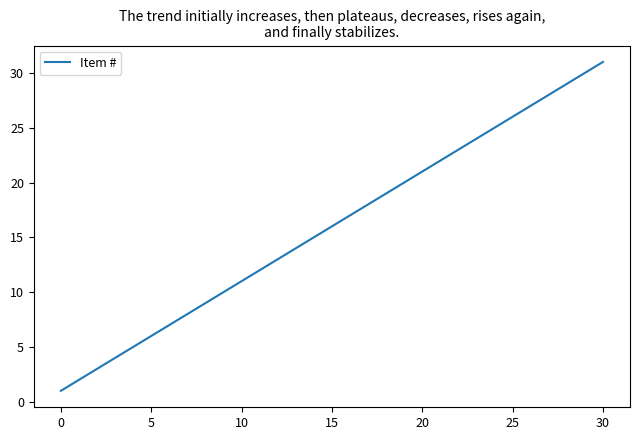

What is the difference between the maximum and minimum values?

30